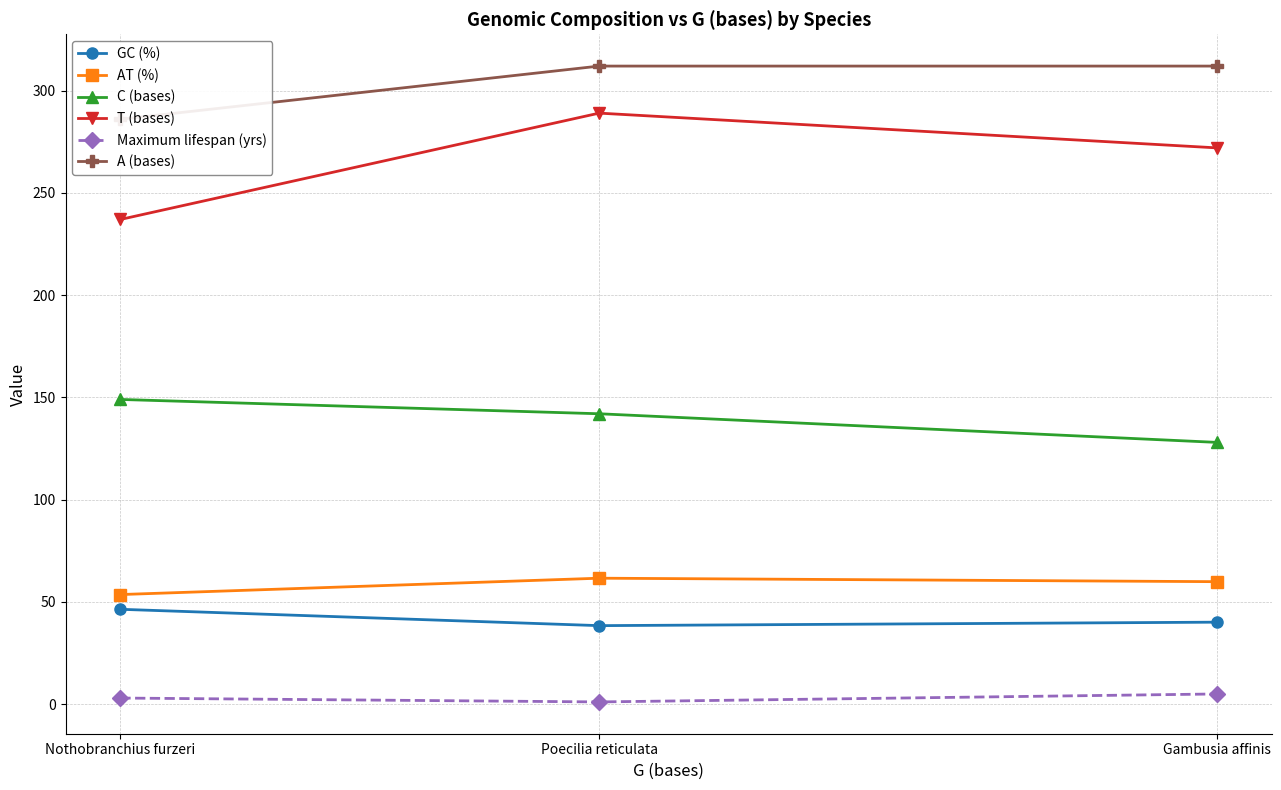

True or false: Maximum lifespan (yrs) has a value of 0.5 at Poecilia reticulata.

False